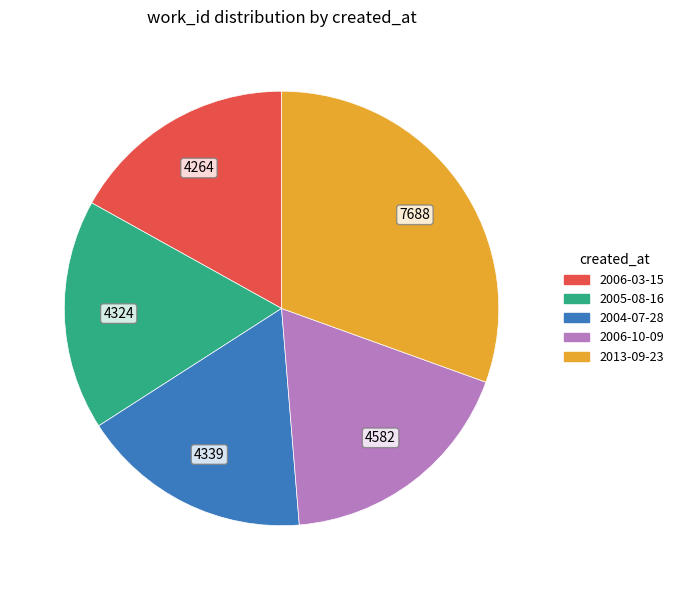

Approximately how many times larger is the value at 2013-09-23 compared to 2004-07-28?

1.8